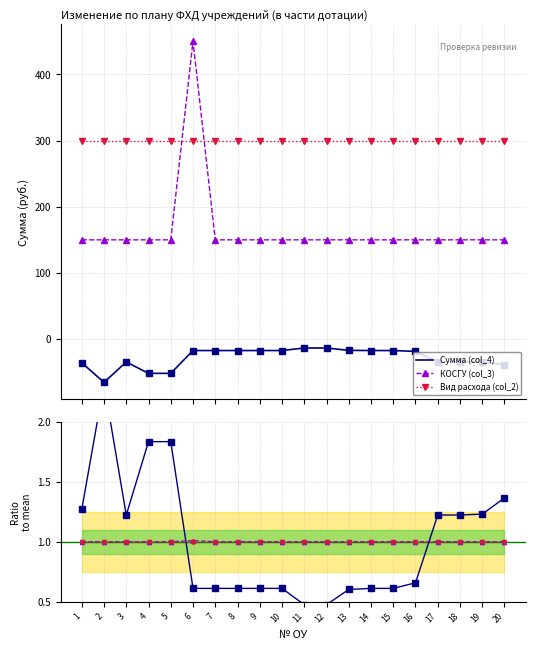

At how many categories does at least one series exceed 0?

20